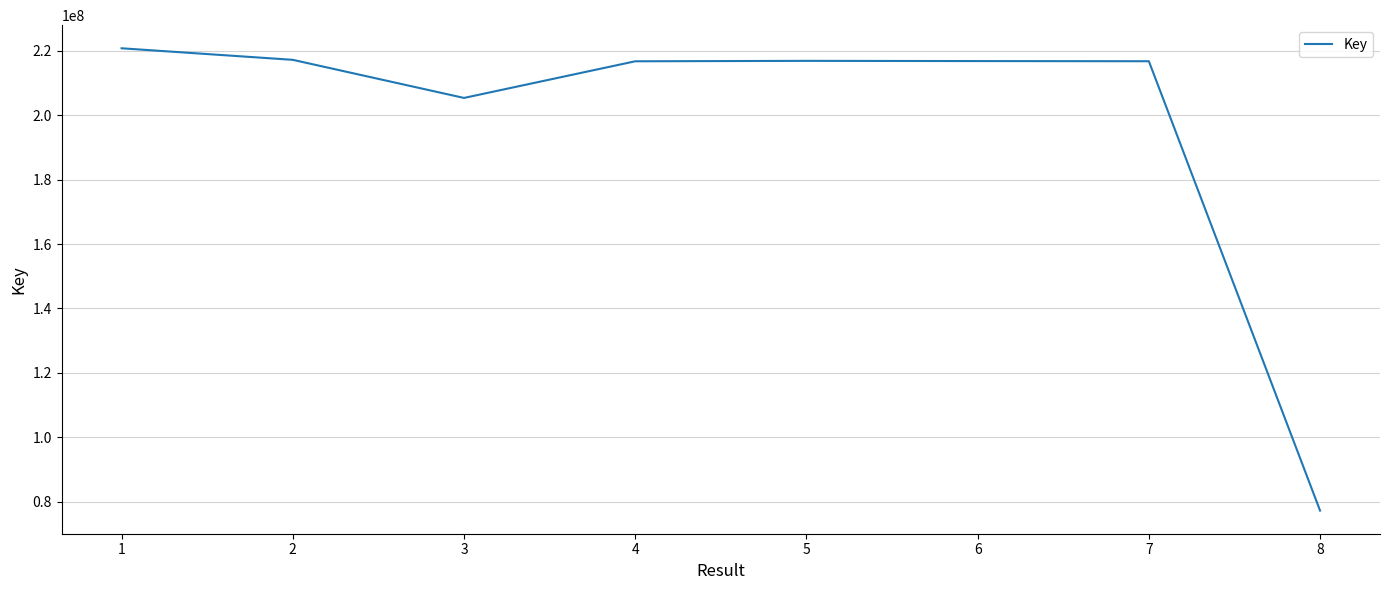

What is the smallest value displayed?

77234123